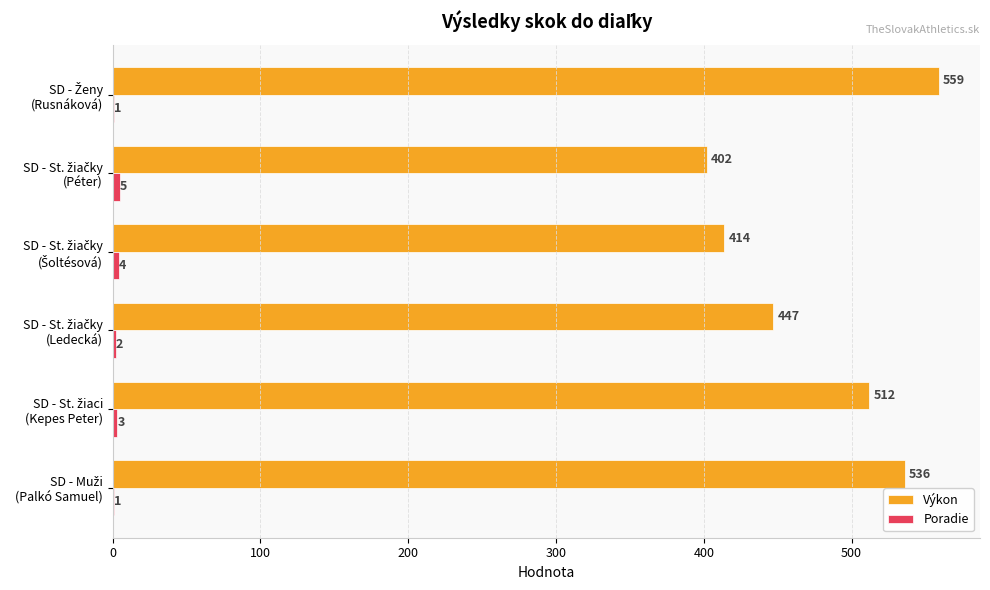

Which series has the largest total across all categories?

Výkon